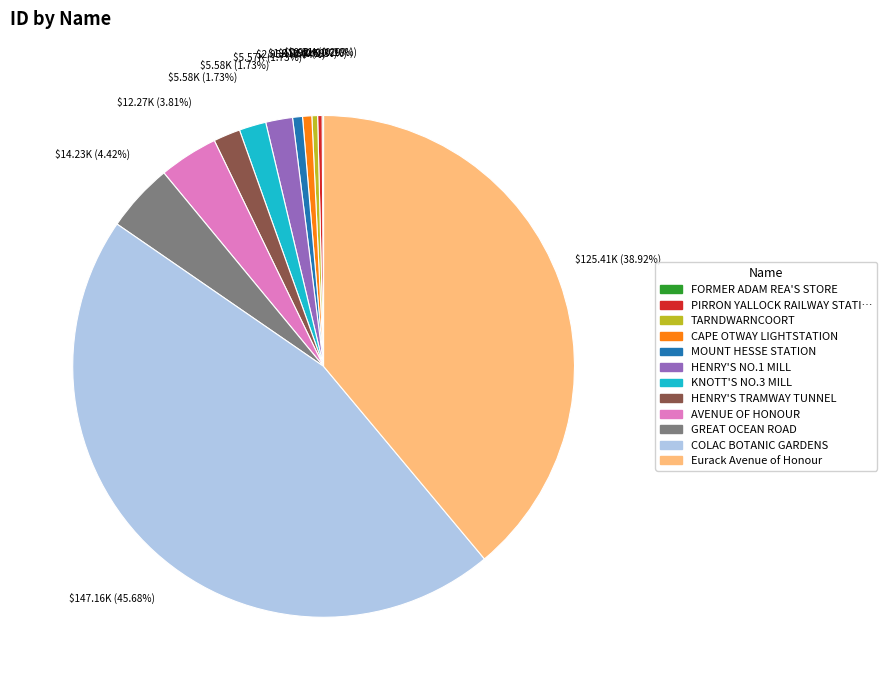

Is there a majority slice in this chart?

No